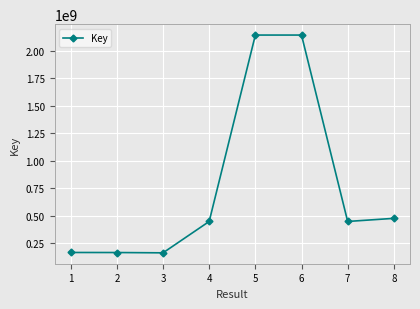

What is the minimum value shown in the chart?

160695227